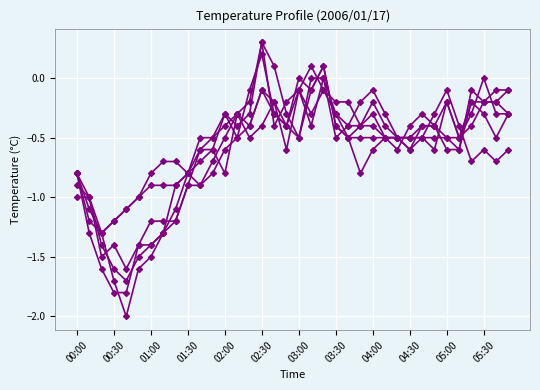

Count the number of categories in the chart.

36